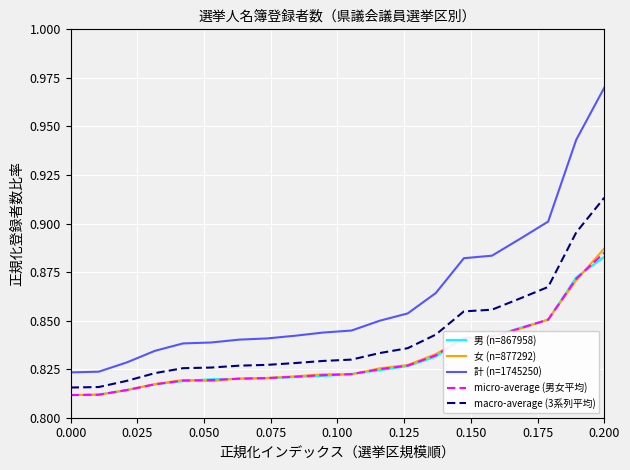

True or false: 男 (n=867958) and 計 (n=1745250) cross at least once.

False